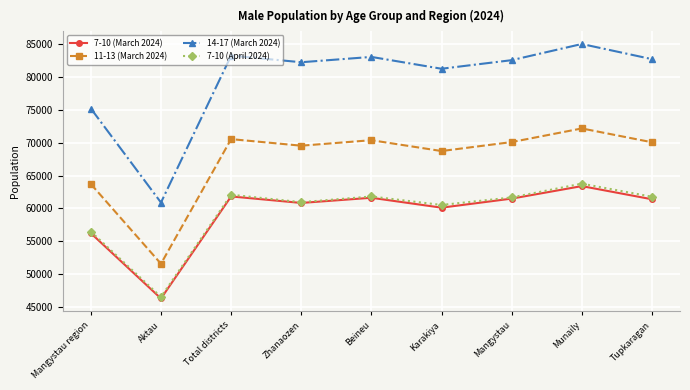

What is the difference between the 7-10 (March 2024) values at Aktau and Mangystau?

15222